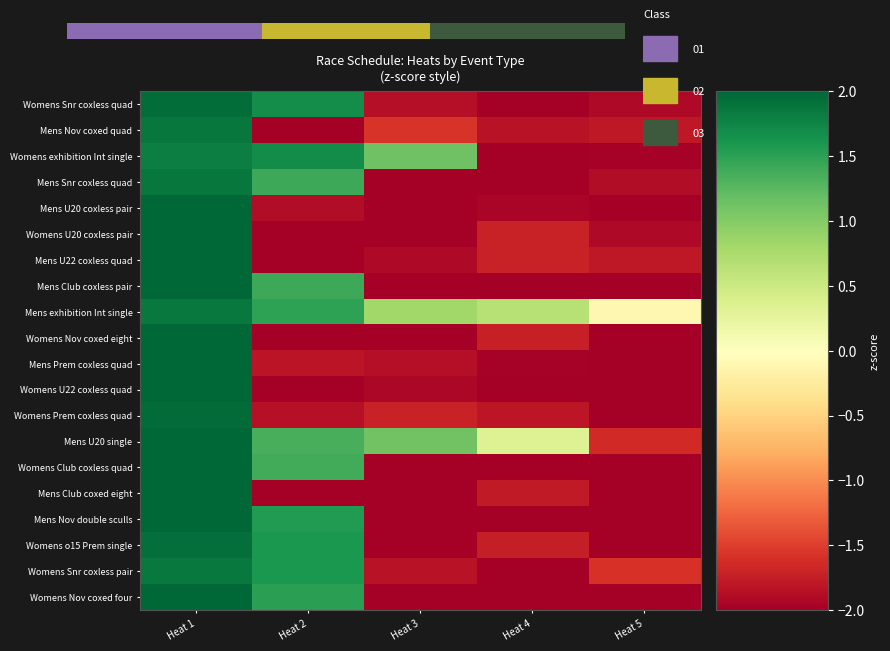

Where is Mens Nov double sculls nearest to the value 0?

Heat 2